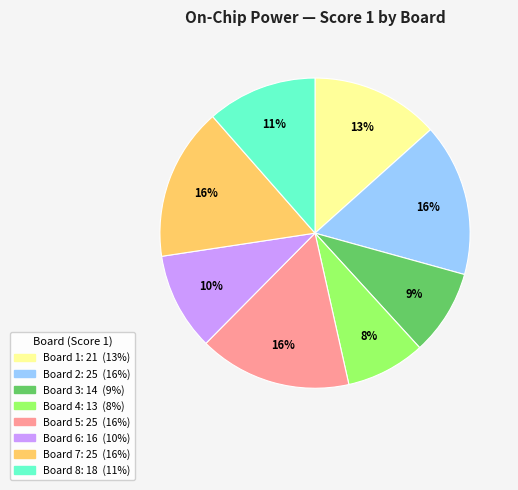

To the nearest percent, what is the average slice percentage?

12%